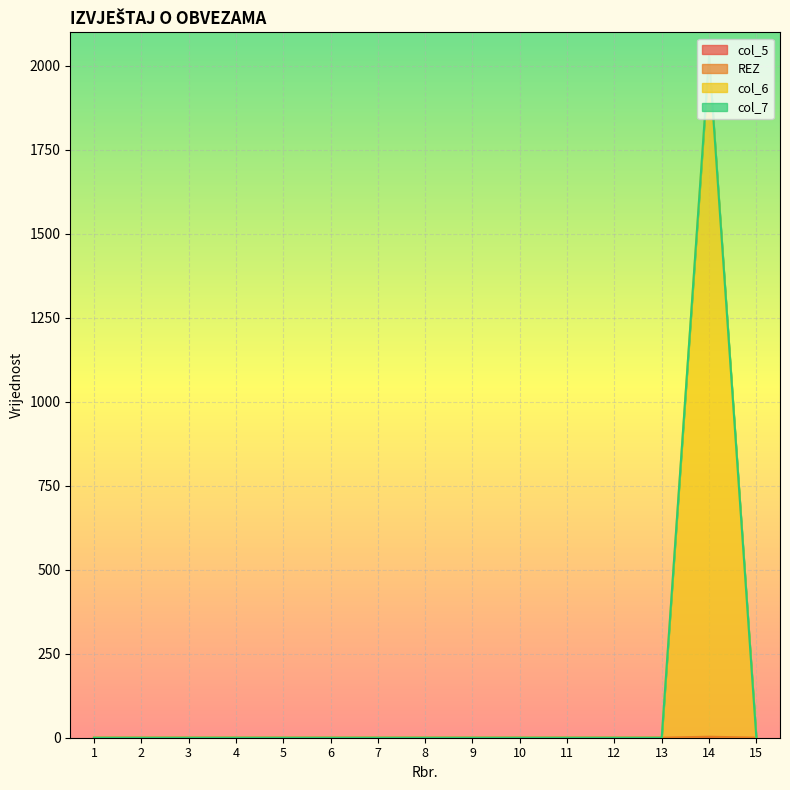

True or false: col_6 has a value of 0 at 2.

True